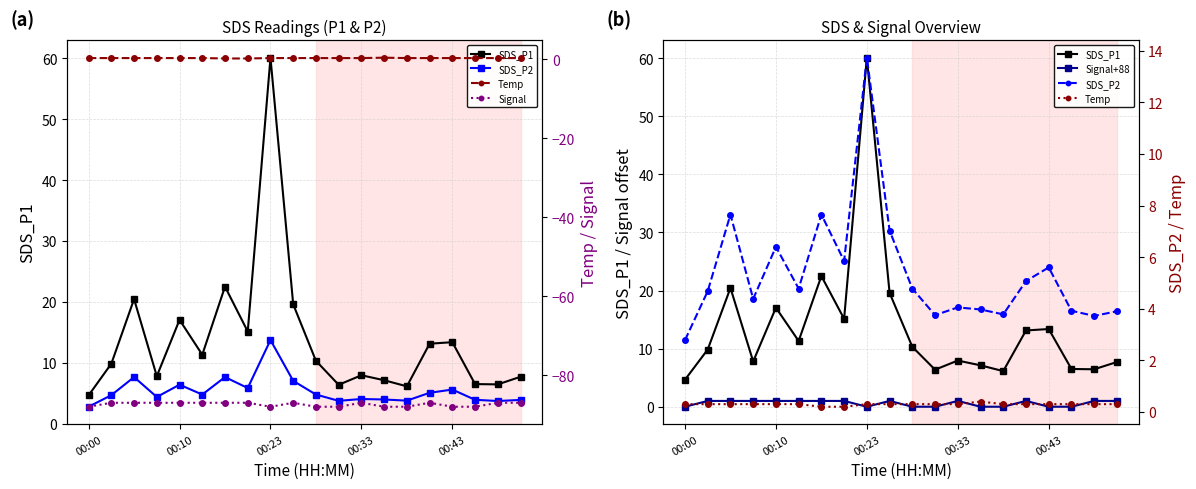

What is the minimum value for SDS_P1?

4.7